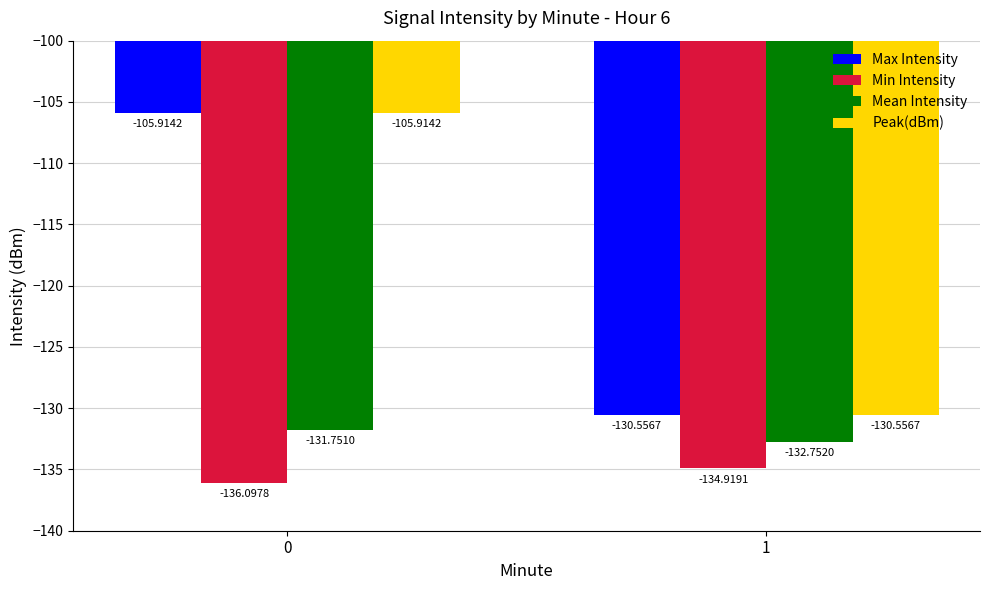

The value of Peak(dBm) at 1 is -130.6. True or false?

True